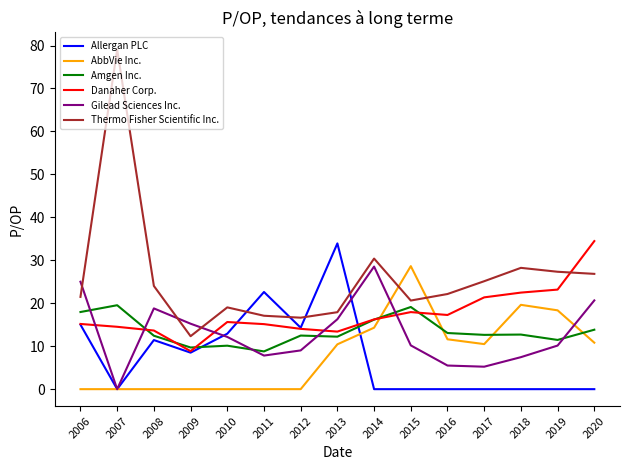

True or false: Amgen Inc. and Thermo Fisher Scientific Inc. cross at least once.

False